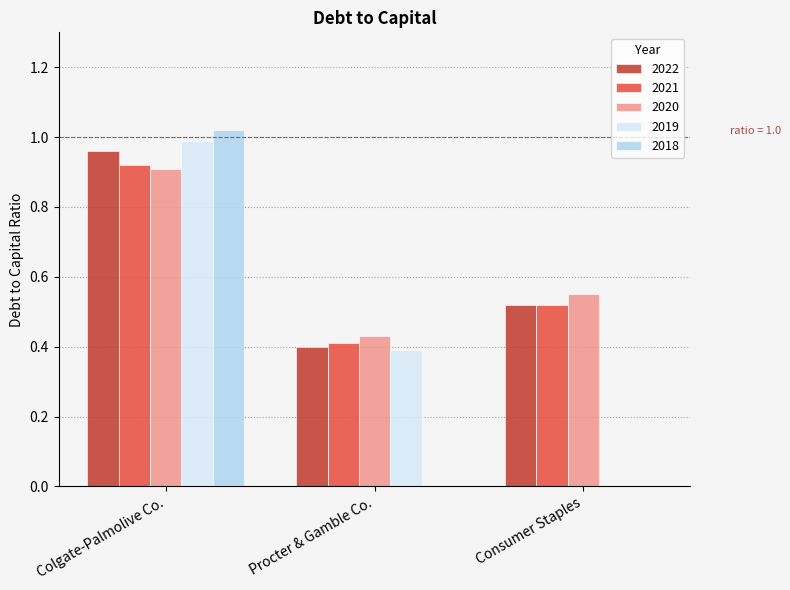

Which category has the highest value across all series?

Colgate-Palmolive Co.